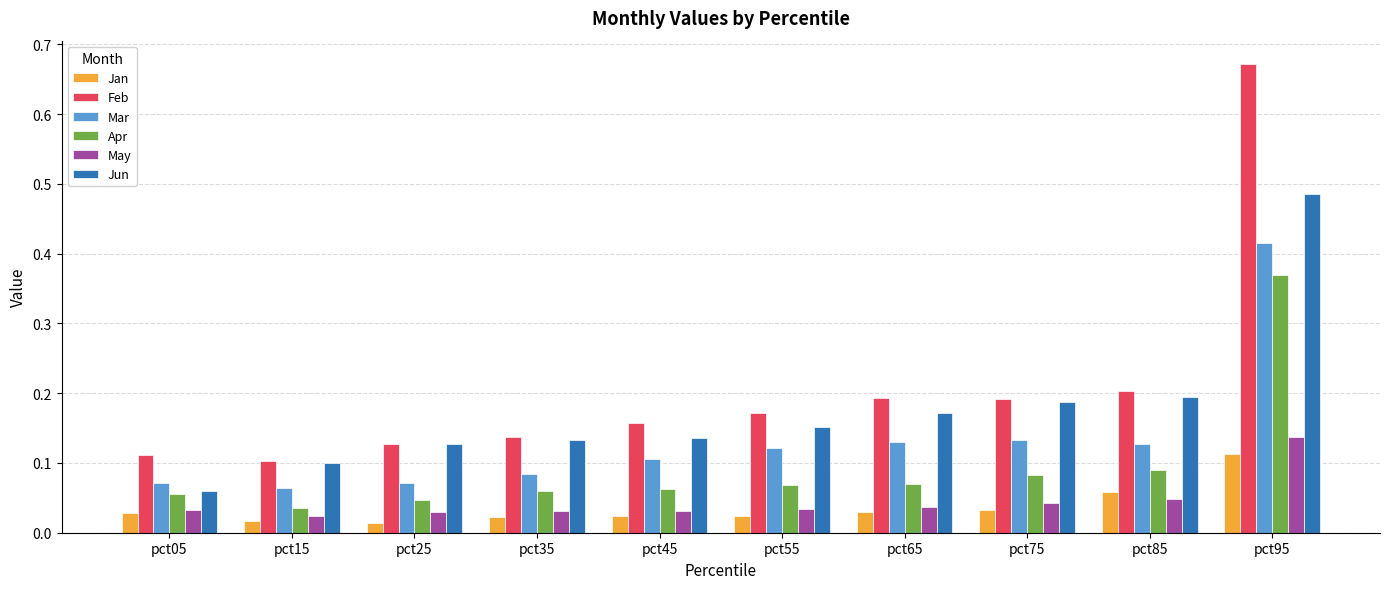

Count the Mar values in the range 0 to 1.

10